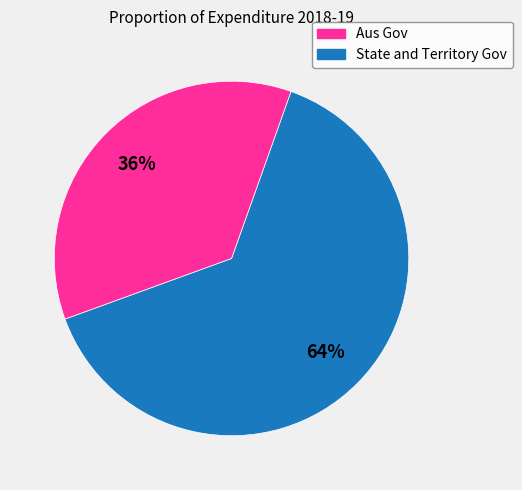

To the nearest percent, what is the average slice percentage?

50%